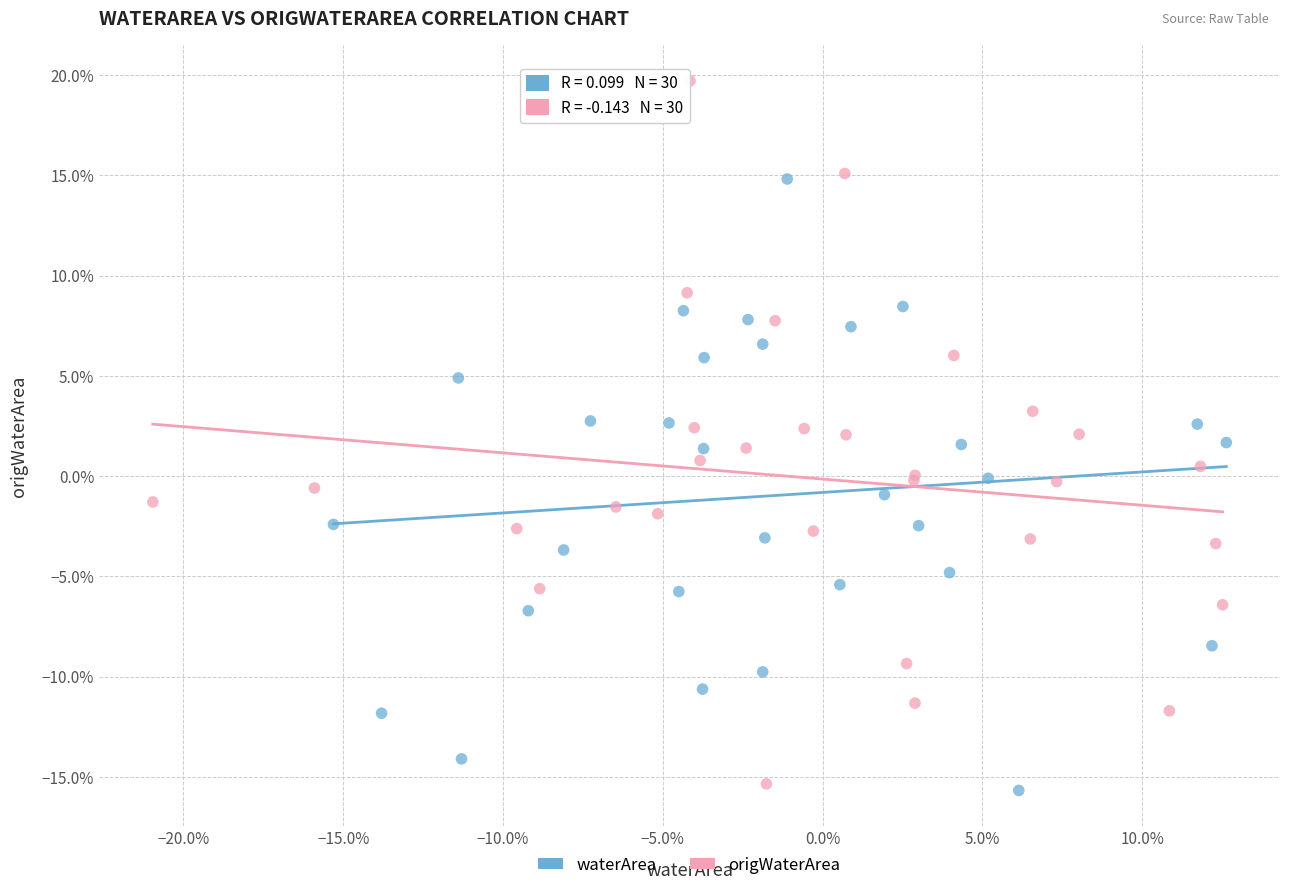

What are all the series names shown in the legend?

waterArea, origWaterArea